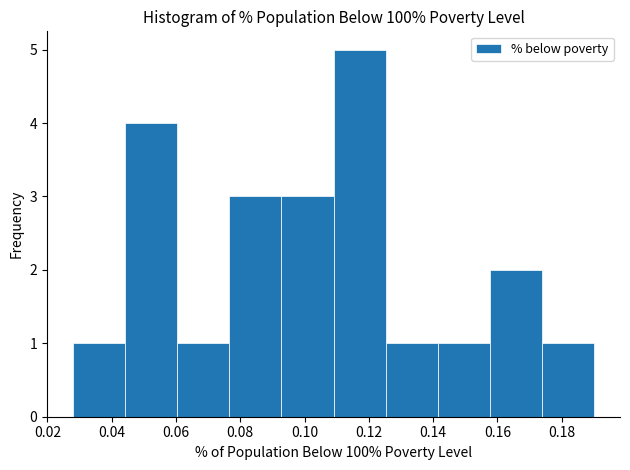

Which range on the x-axis has the tallest bar?

0.110 to 0.126